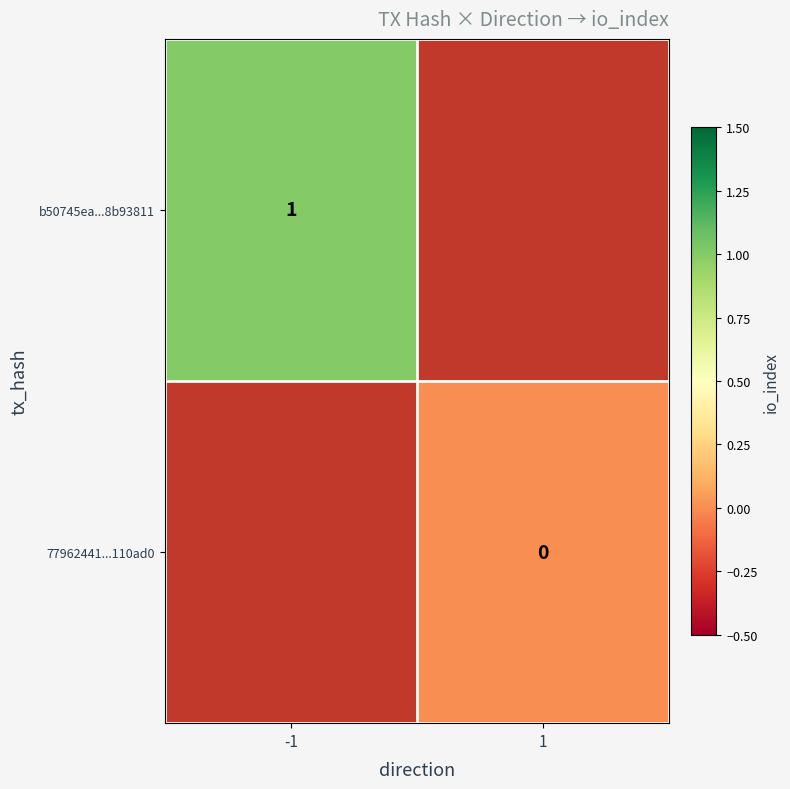

The value of b50745ea...8b93811 at -1 is 0. True or false?

False